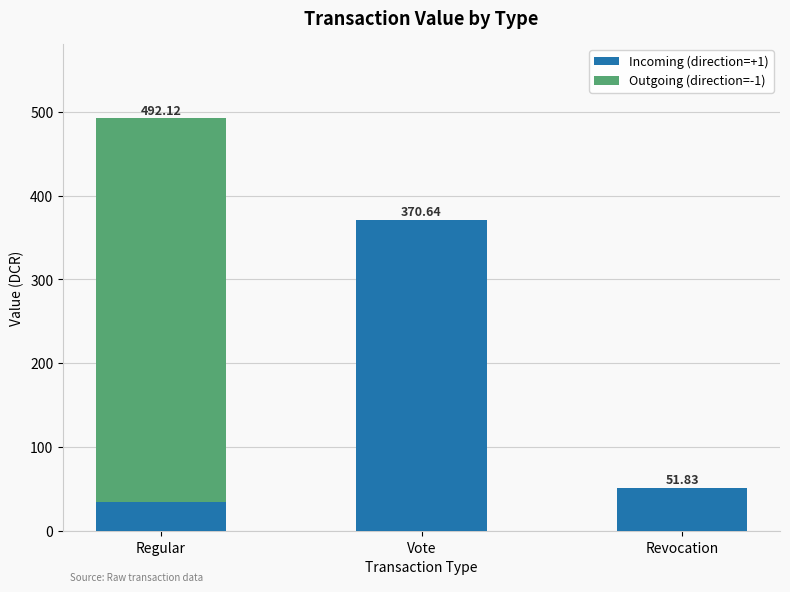

What is the sum of all Incoming (direction=+1) values?

457.3